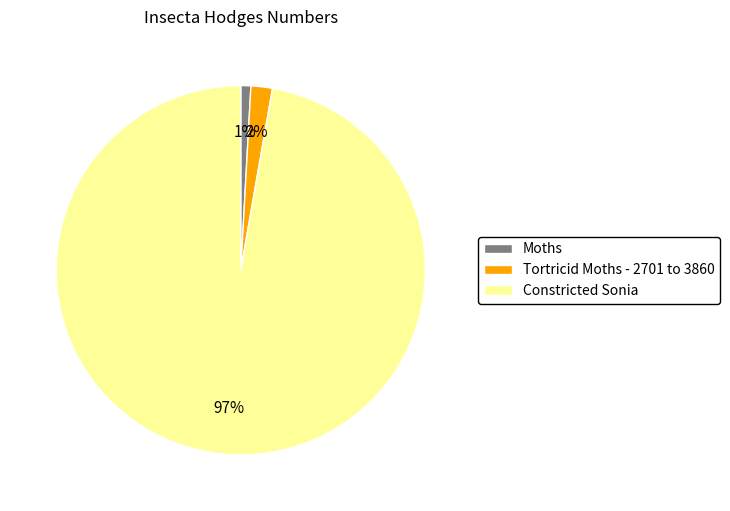

What percentage is the Tortricid Moths - 2701 to 3860 slice, to the nearest percent?

2%